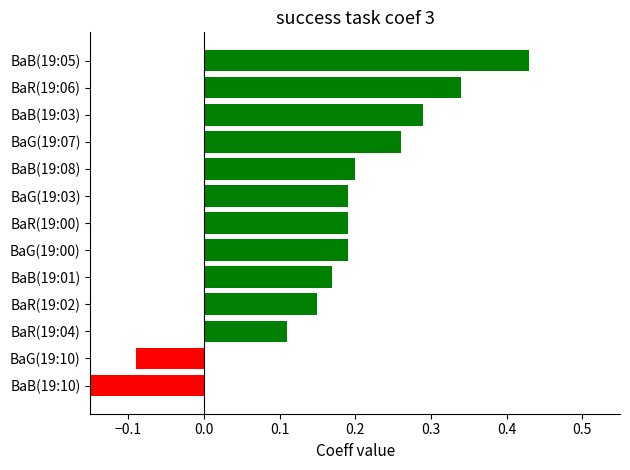

What is the difference between the second highest and minimum values?

0.5